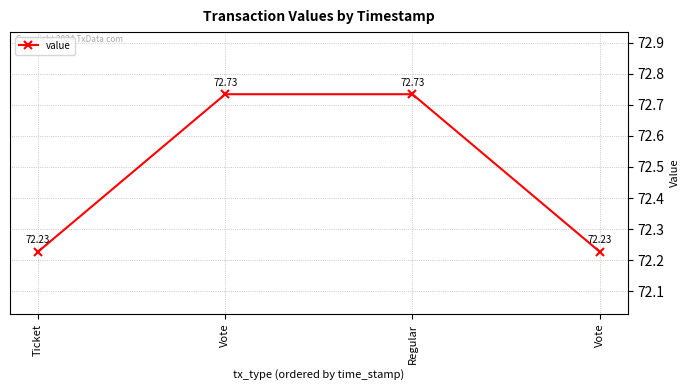

How many series are shown in this chart?

1